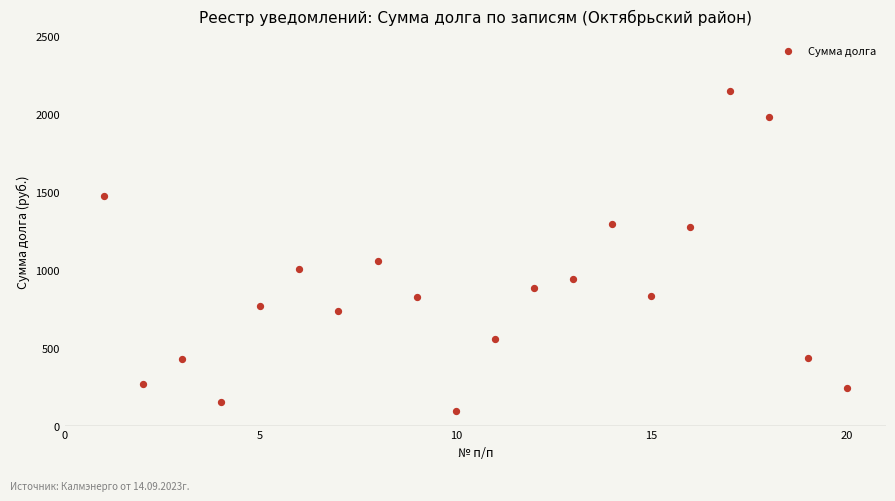

What is the range of X values (max minus min)?

19.0